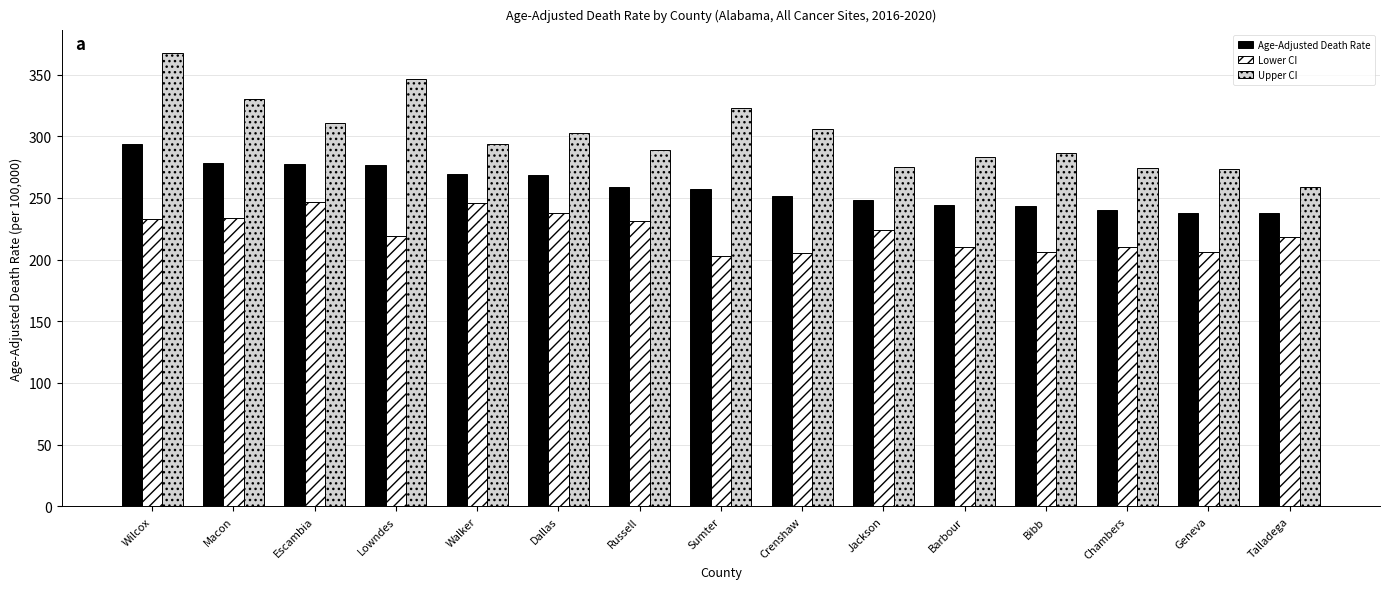

What is the spread (max minus min) of values at Sumter?

119.5